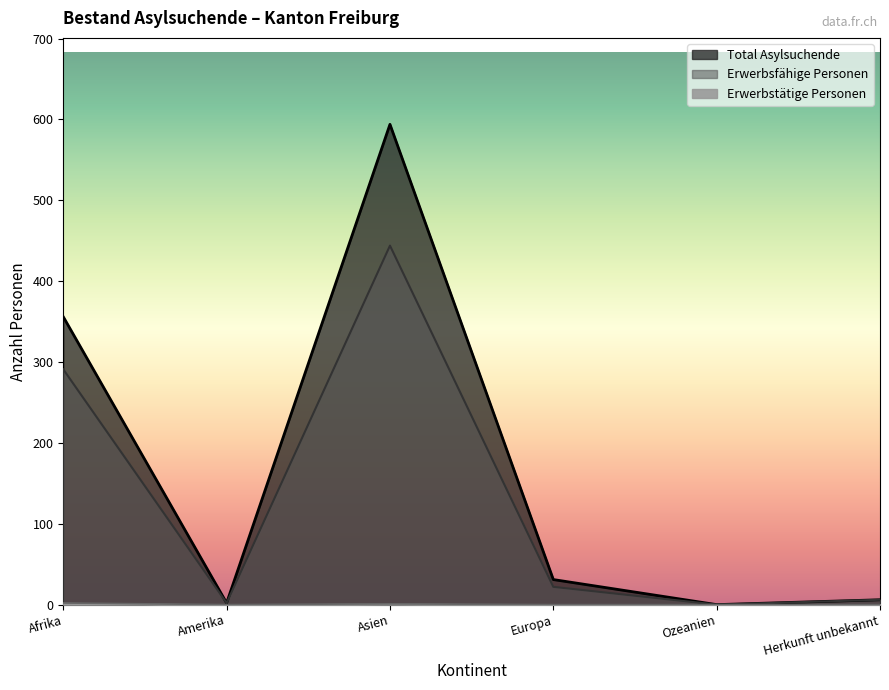

How many values in the Erwerbsfähige Personen series are below 22?

3